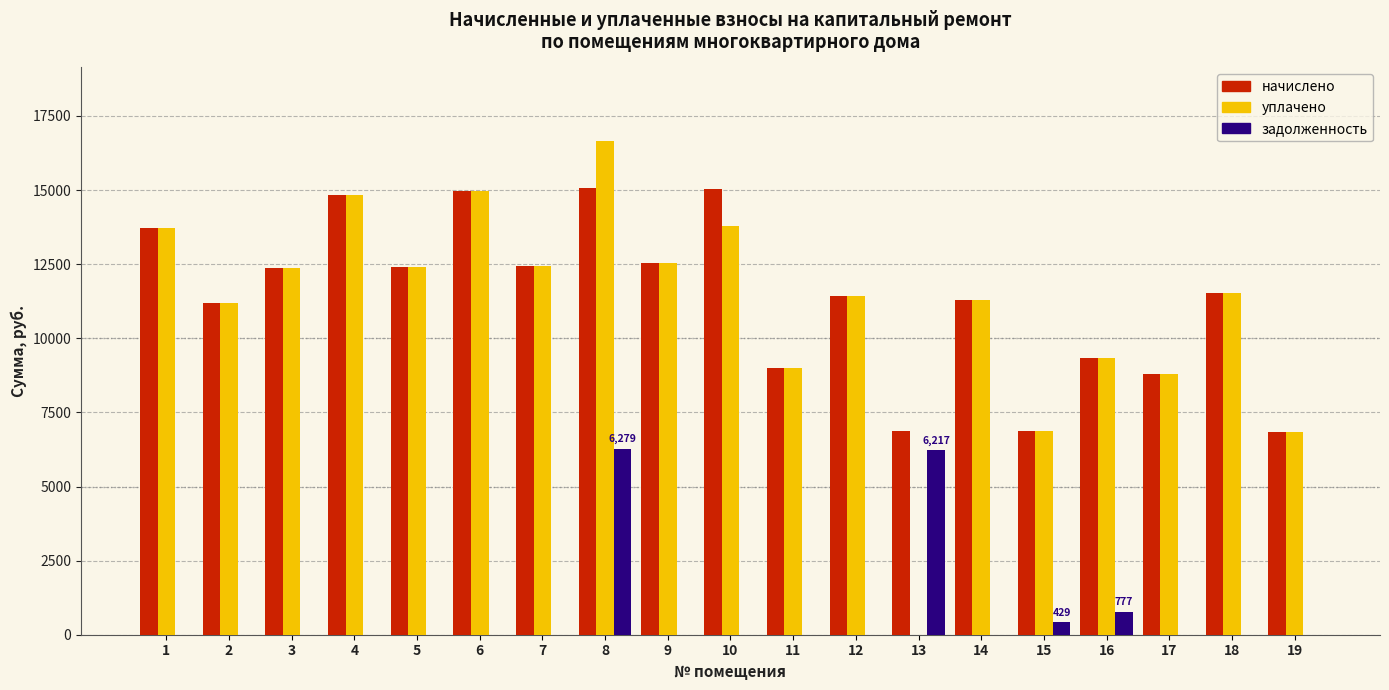

Is the value of задолженность at 1 greater than the value of уплачено at 7?

No